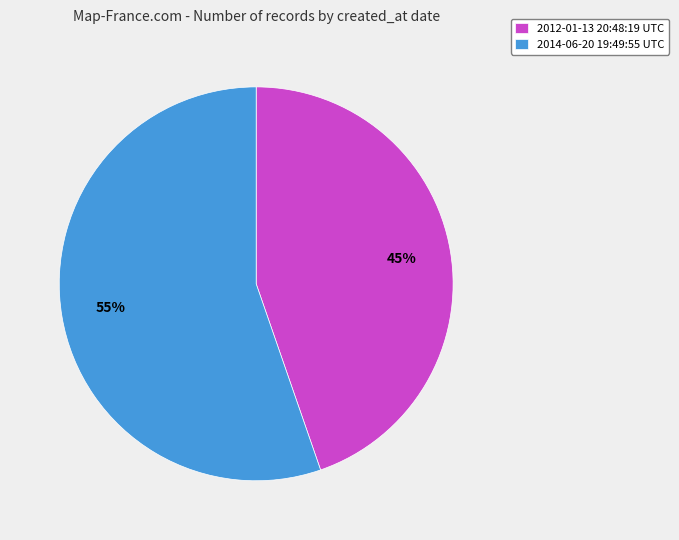

The 2014-06-20 19:49:55 UTC slice represents 63% of the pie. True or false?

False